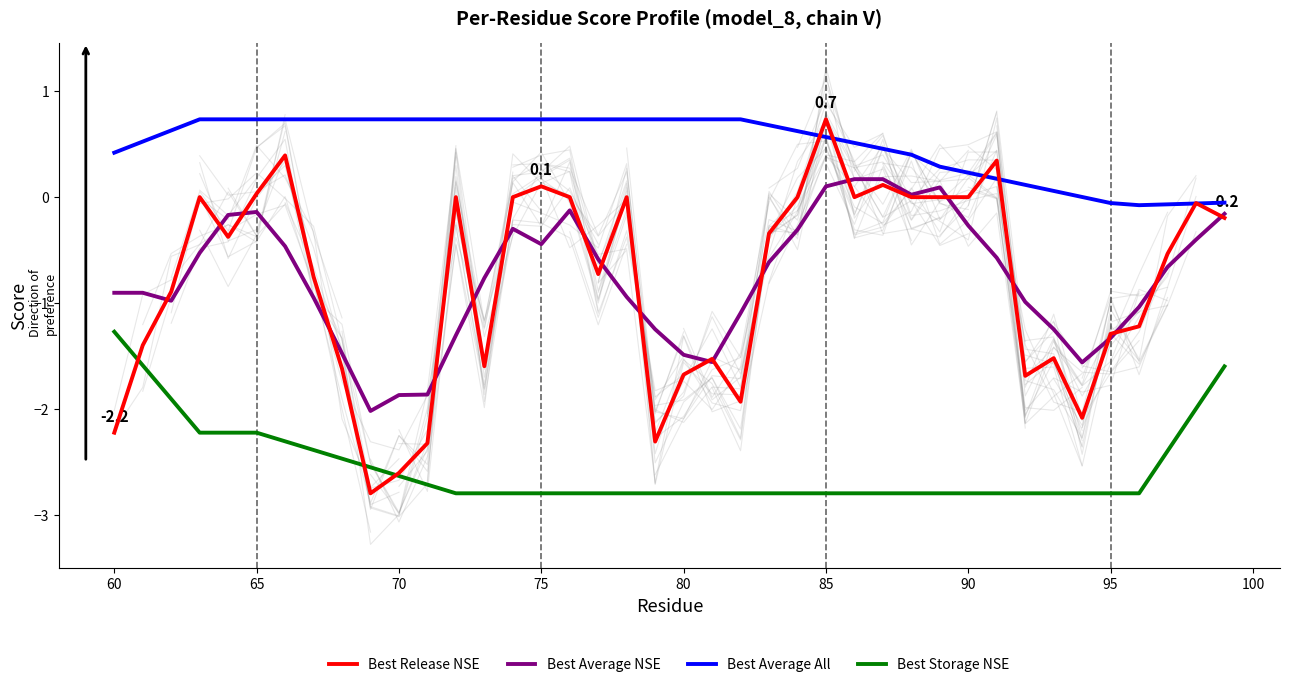

True or false: Best Average NSE and Best Storage NSE cross at least once.

False